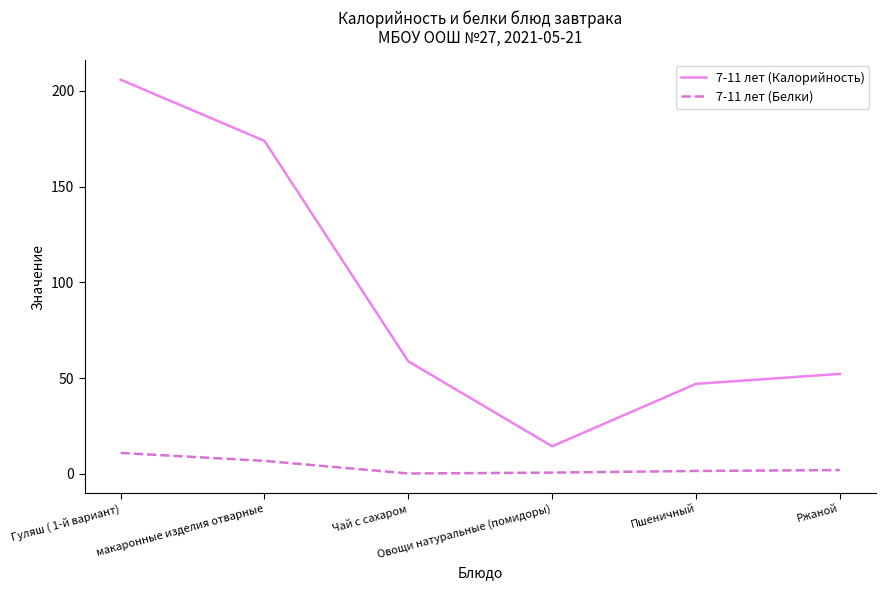

Which series has the largest range (max minus min)?

7-11 лет (Калорийность)